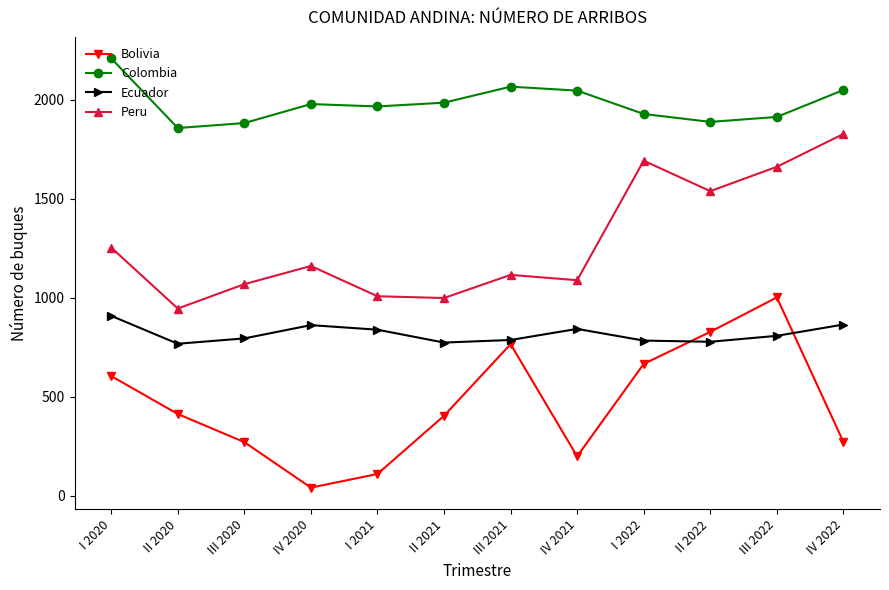

Between IV 2020 and III 2022, which series saw the biggest shift?

Bolivia